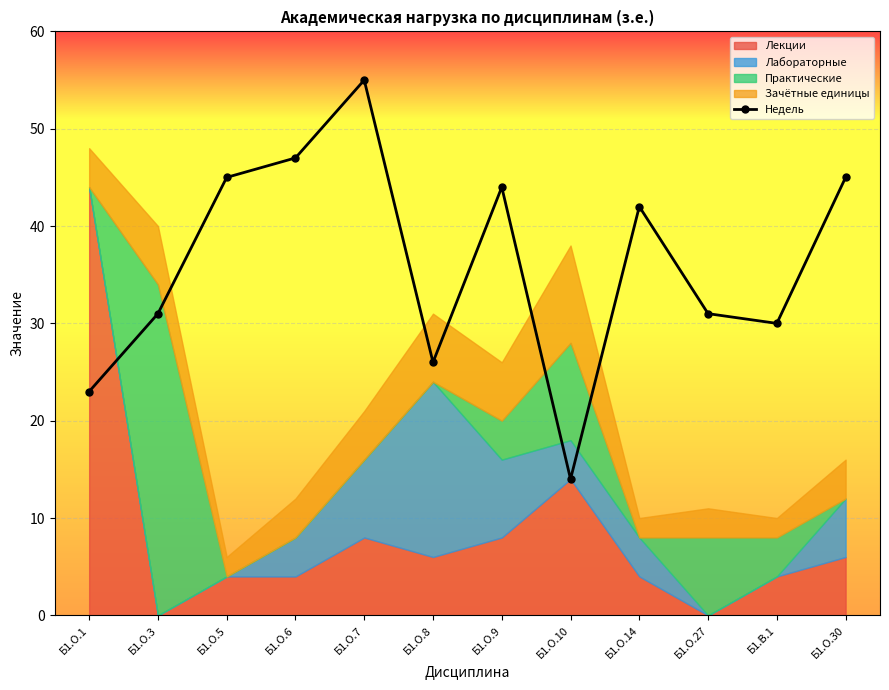

How many data points in Недель are less than 42?

6